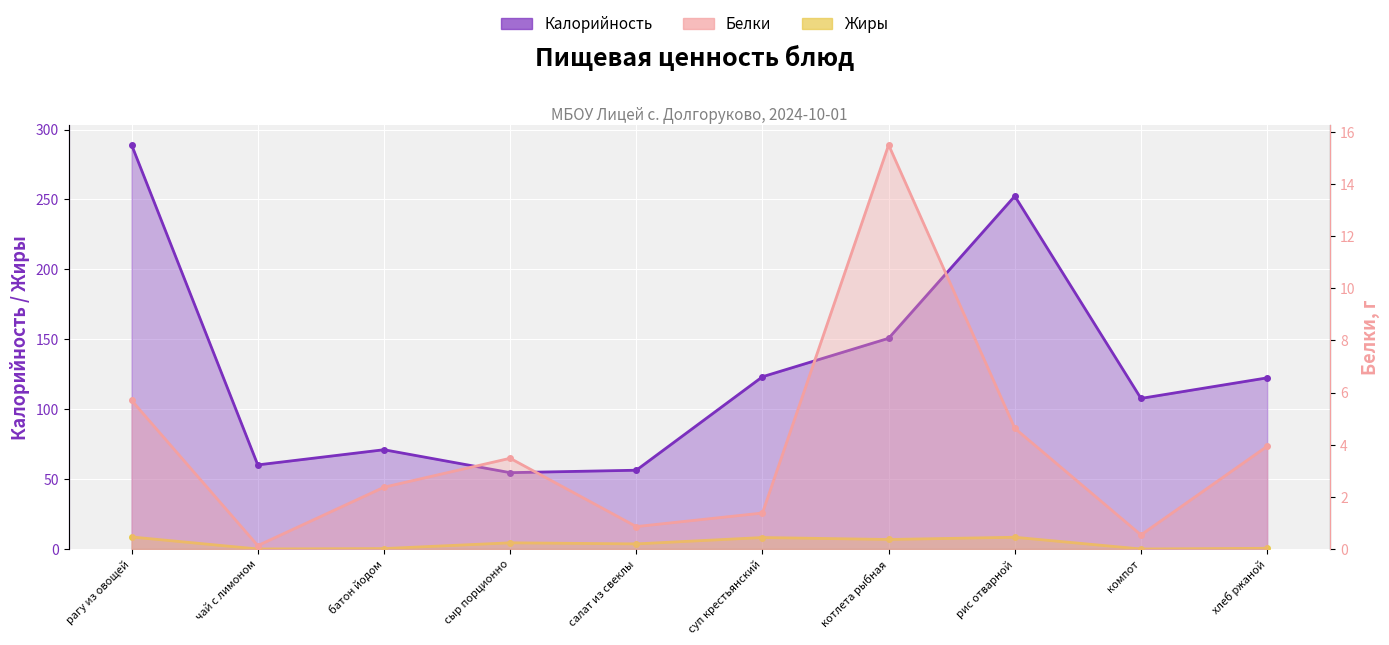

The Жиры series shows 0.0 at чай с лимоном. True or false?

False